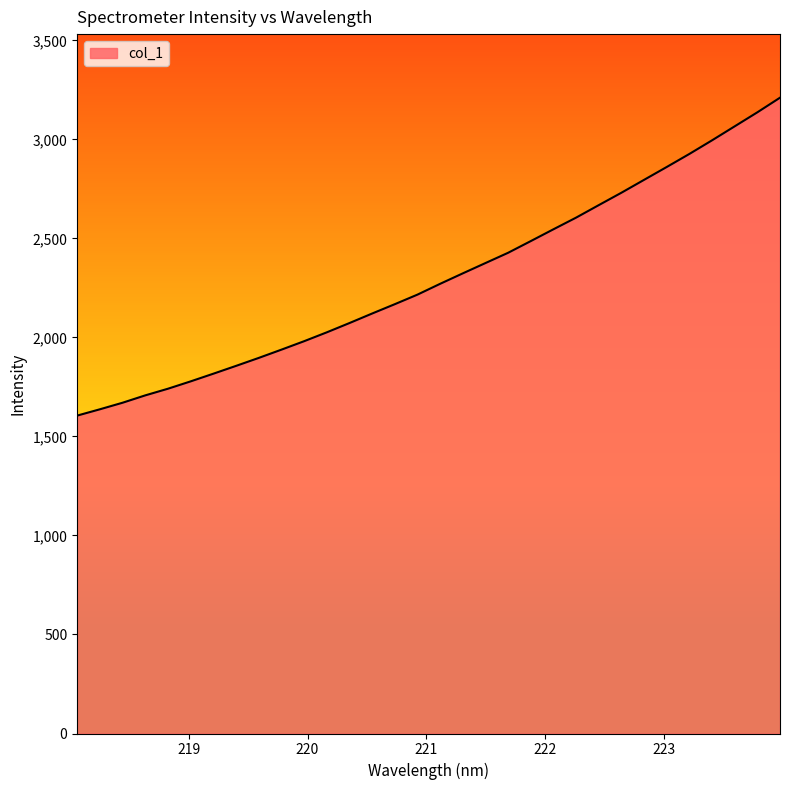

What is the difference between the maximum and minimum values?

1605.2